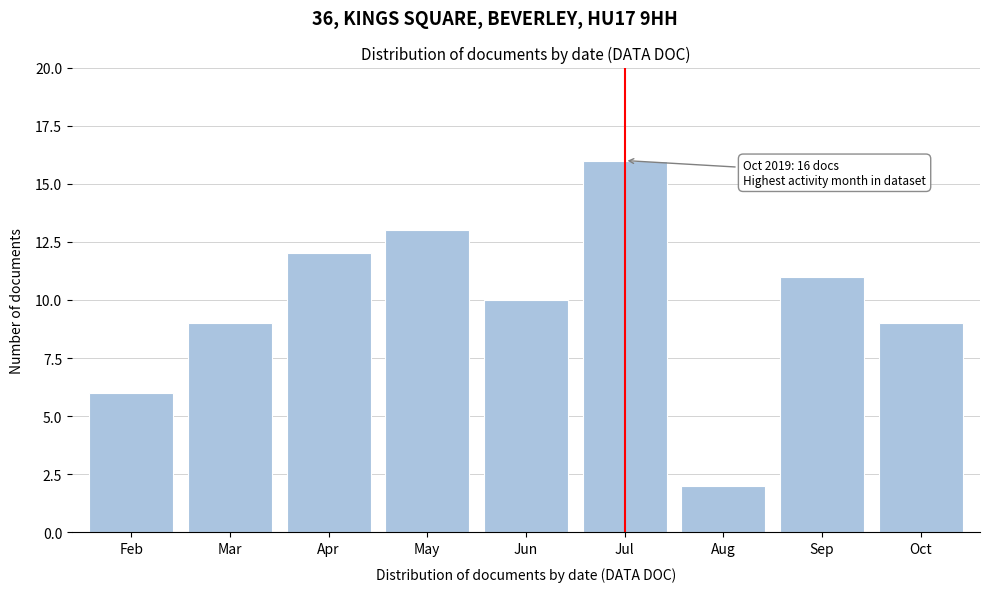

Reading right to left, list all the values displayed in this chart.

9	11	2	16	10	13	12	9	6